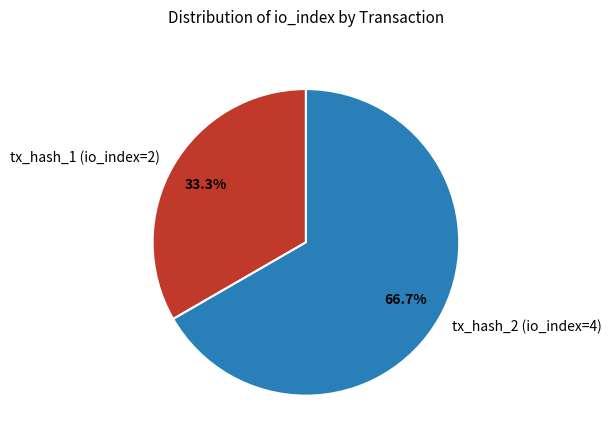

Do tx_hash_1 (io_index=2) and tx_hash_2 (io_index=4) together represent more than half of the pie?

Yes